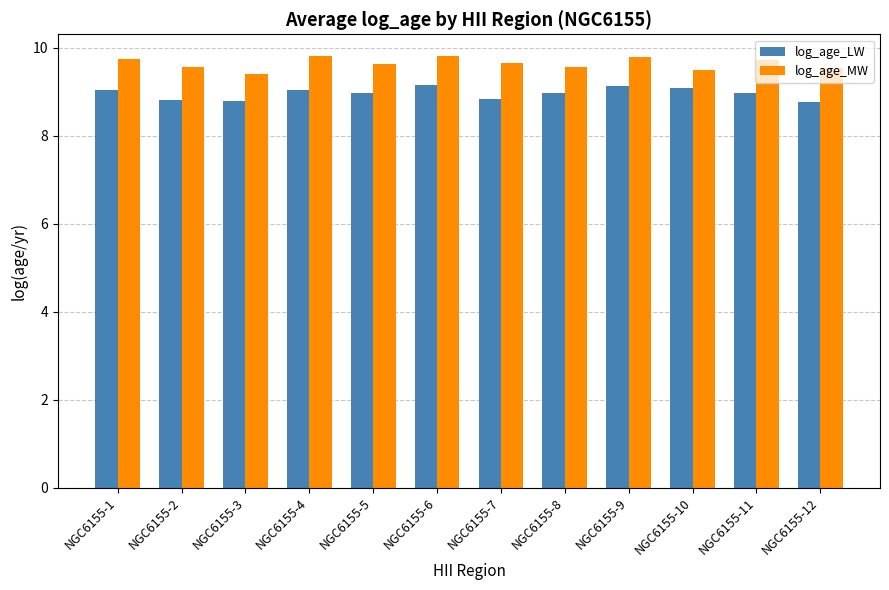

What is the average value of the log_age_MW series?

9.6